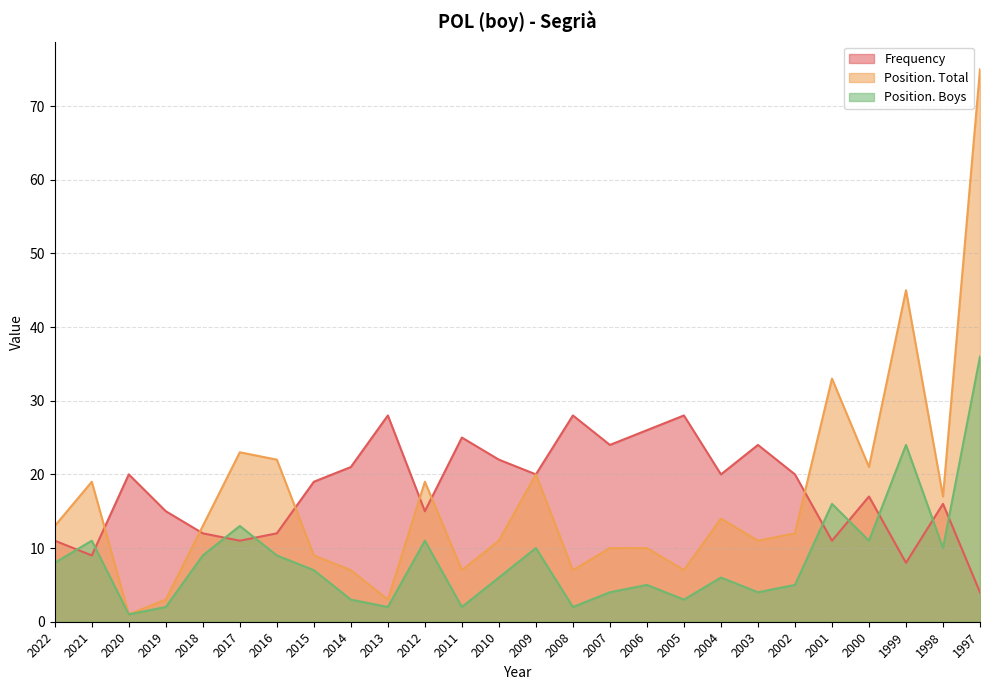

Where do Frequency and Position. Total first cross each other?

2021 and 2020